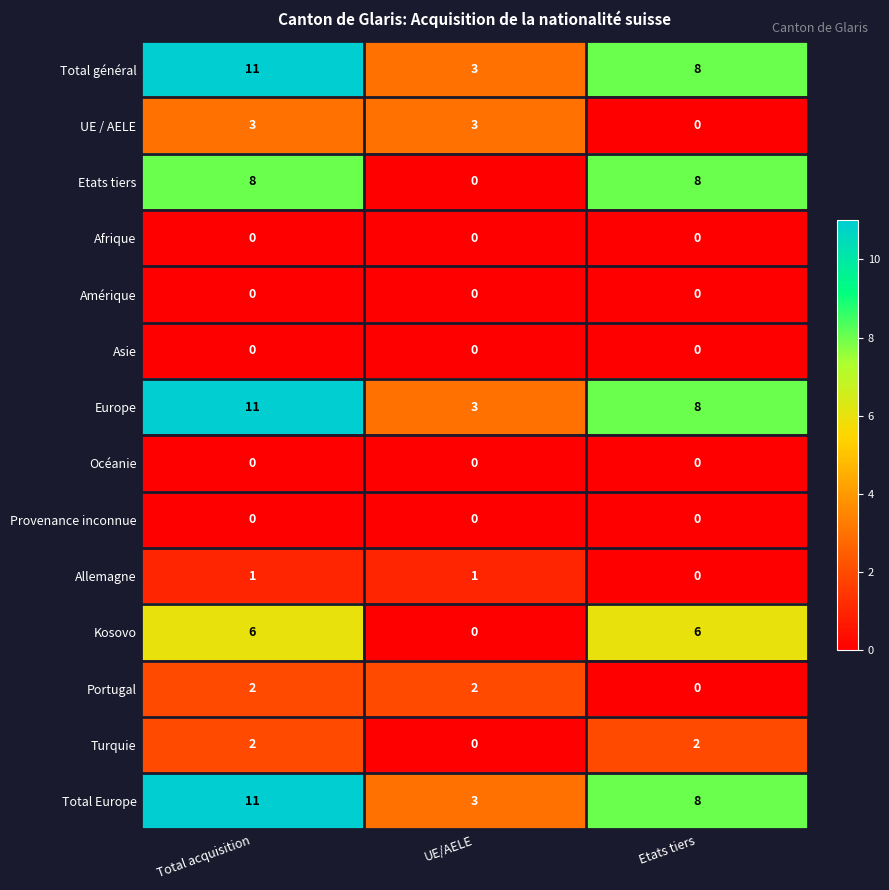

Count the Allemagne values in the range 0 to 1.

3